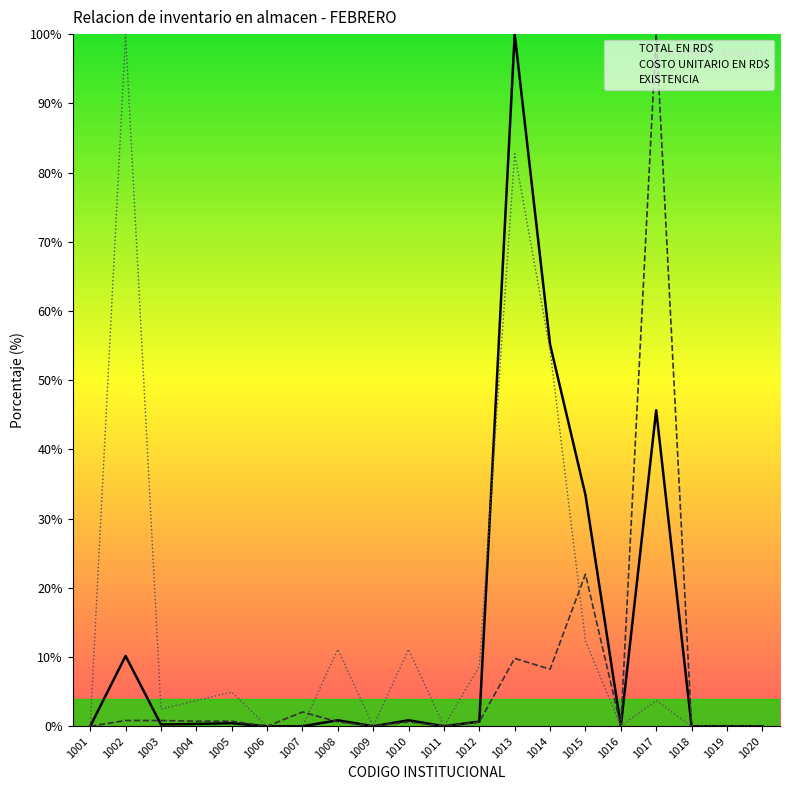

Reading left to right, extract all data points from this chart.

TOTAL EN RD$: 0.0	10.2	0.3	0.3	0.4	0.0	0.0	0.9	0.0	0.9	0.0	0.7	100.0	55.2	33.4	0.0	45.7	0.0	0.0	0.0
COSTO UNITARIO EN RD$: 0.0	0.8	0.8	0.7	0.7	0.0	2.1	0.6	0.0	0.6	0.0	0.6	9.8	8.2	22.0	0.0	100.0	0.0	0.0	0.0
EXISTENCIA: 0.0	100.0	2.5	3.7	4.9	0.0	0.0	11.1	0.0	11.1	0.0	8.6	82.7	54.3	12.3	0.0	3.7	0.0	0.0	0.0